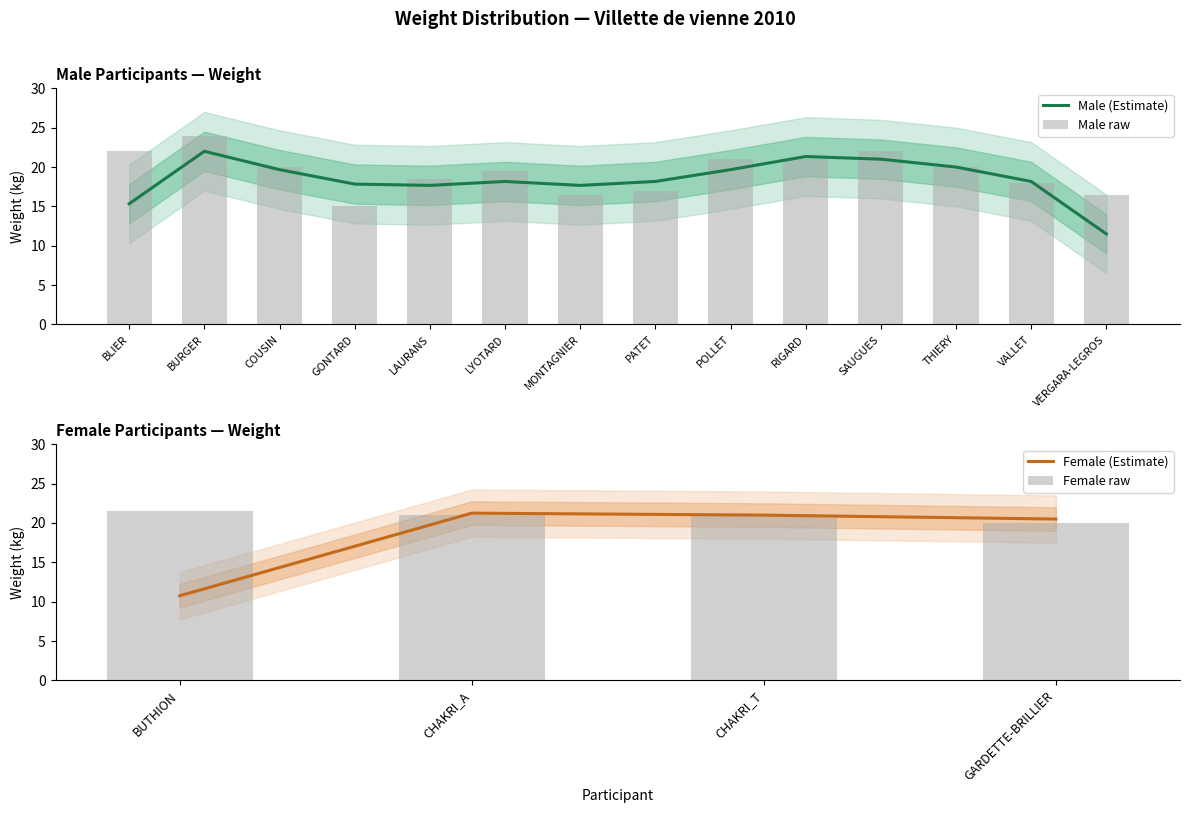

Is it true that the value at BURGER is 40.5?

False